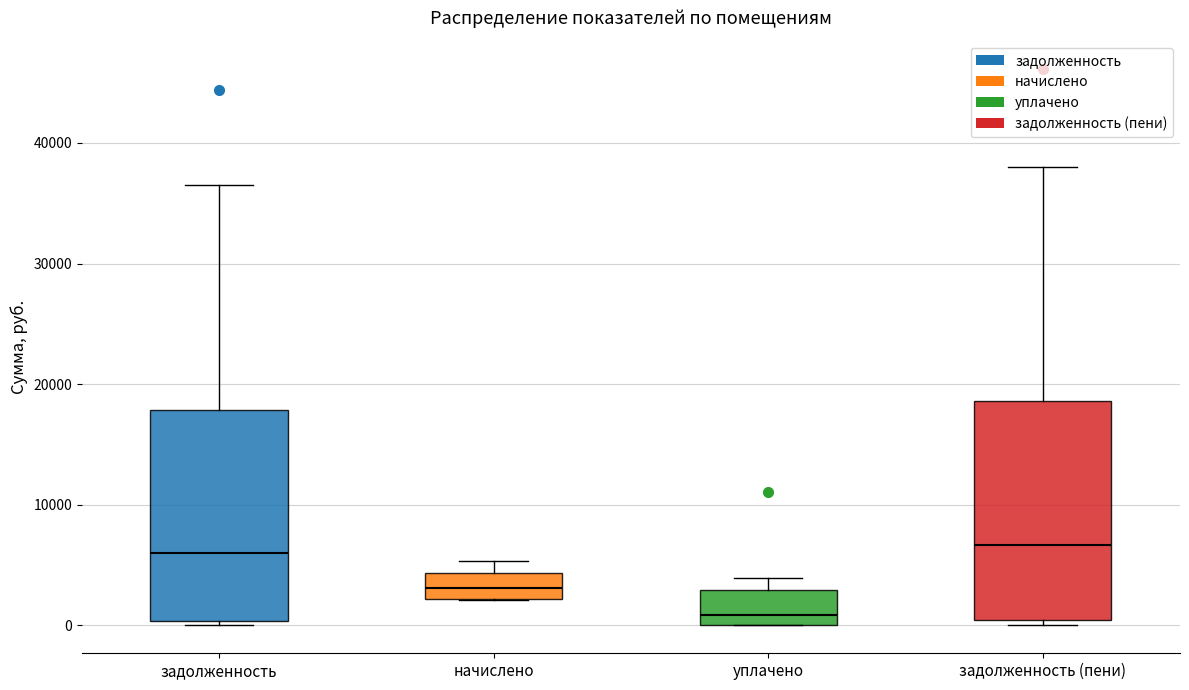

Where does the upper whisker of the box for начислено end on the y-axis? The values are not printed on the chart, so give them approximately, as read against the axis.

5000